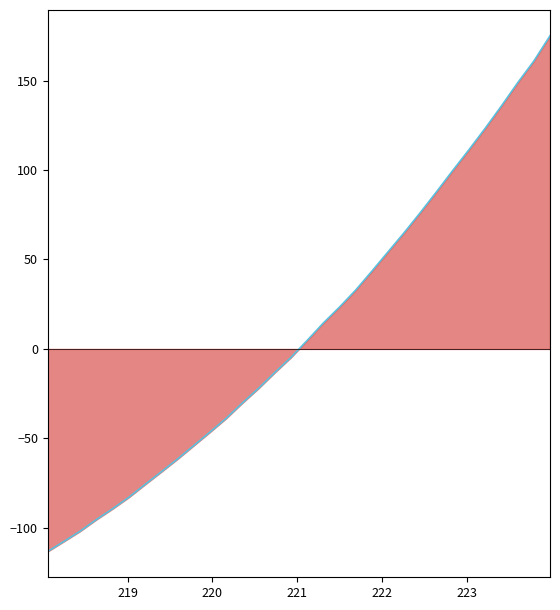

How many data points are less than 4?

16